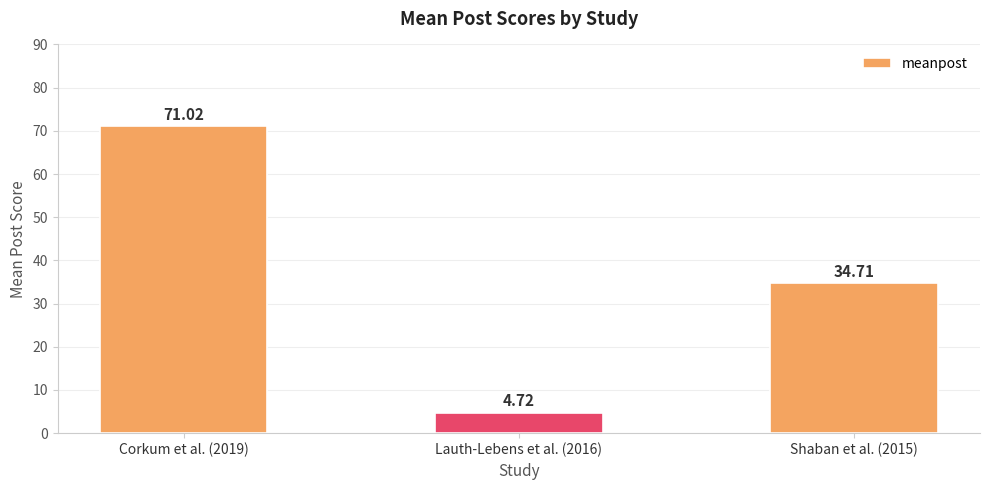

At which label does the data first exceed 34?

Corkum et al. (2019)